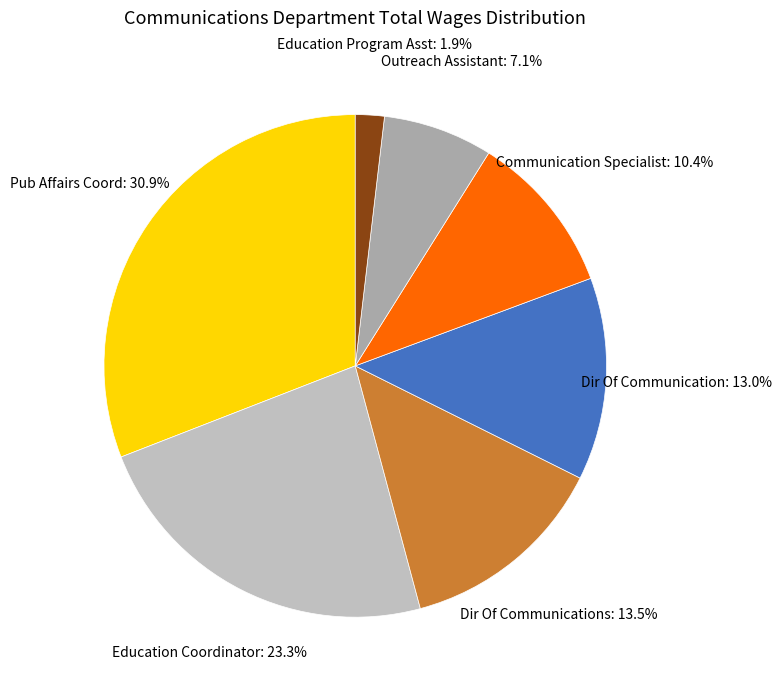

Count the number of slices in the pie.

7